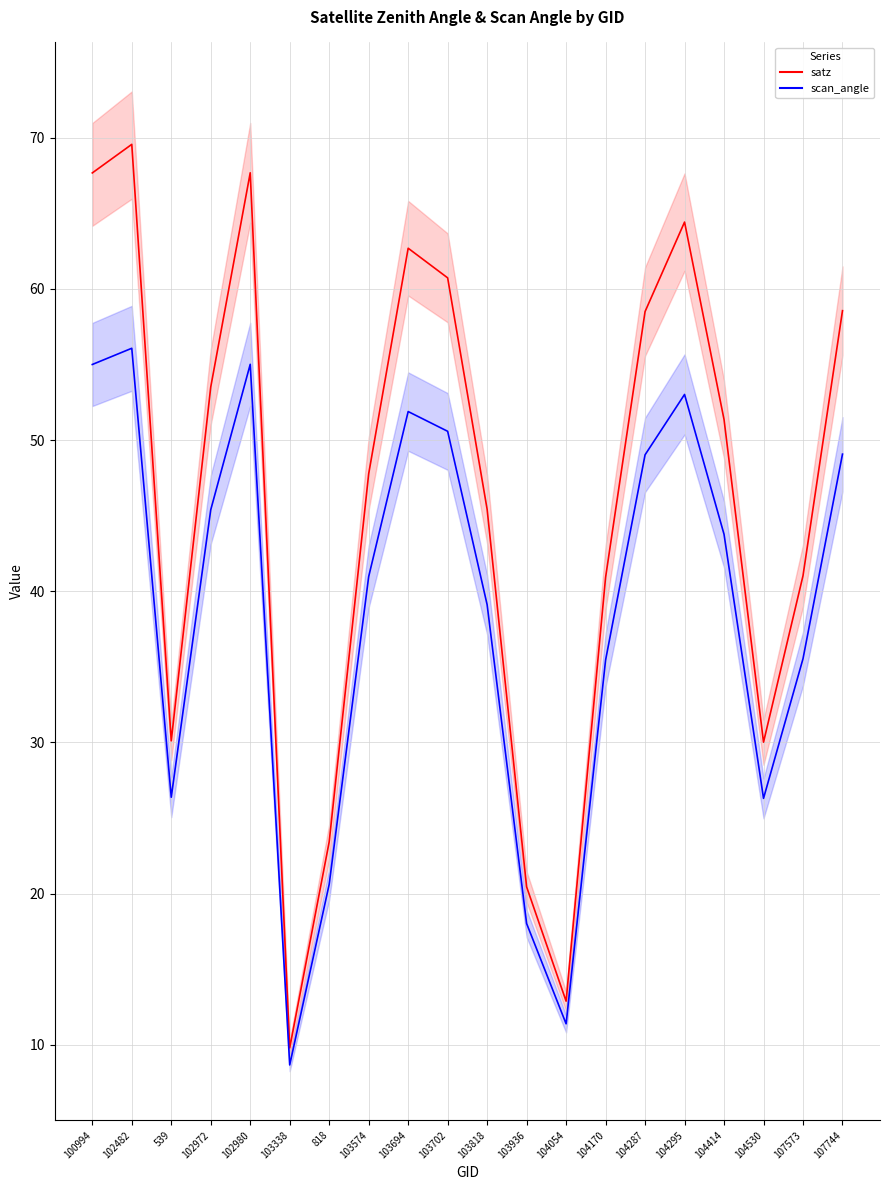

What is the average value of the satz_line series?

45.8